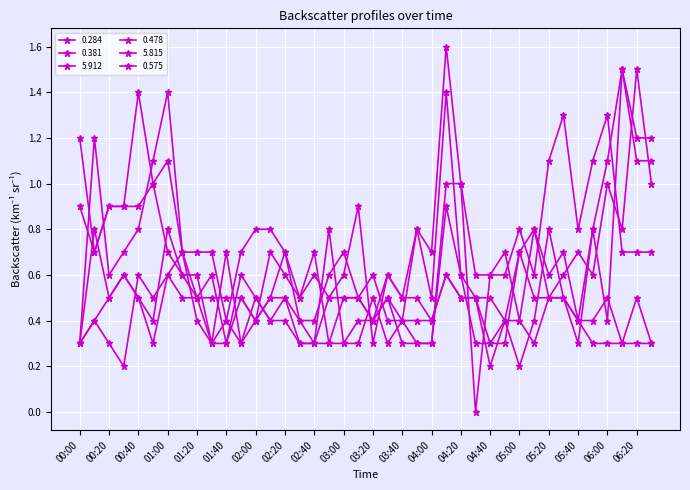

True or false: 0.284 and 0.381 intersect in this chart.

True